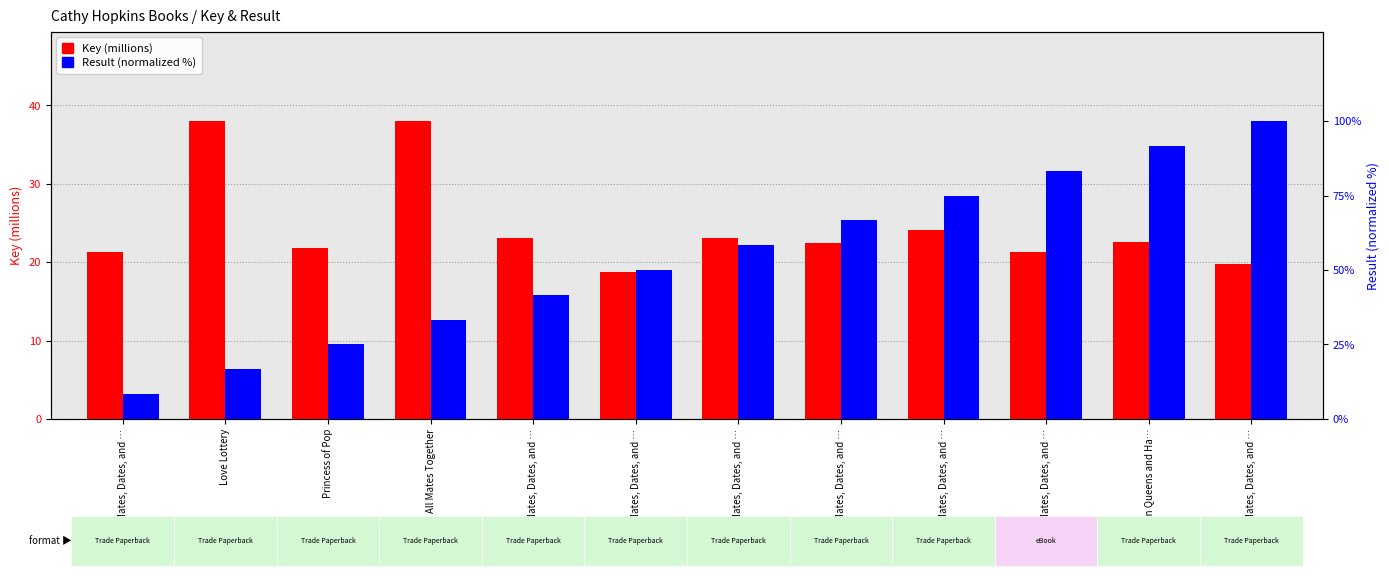

Is the value of Result (normalized %) at Teen Queens and Ha… greater than the value of Key (millions) at Teen Queens and Ha…?

Yes